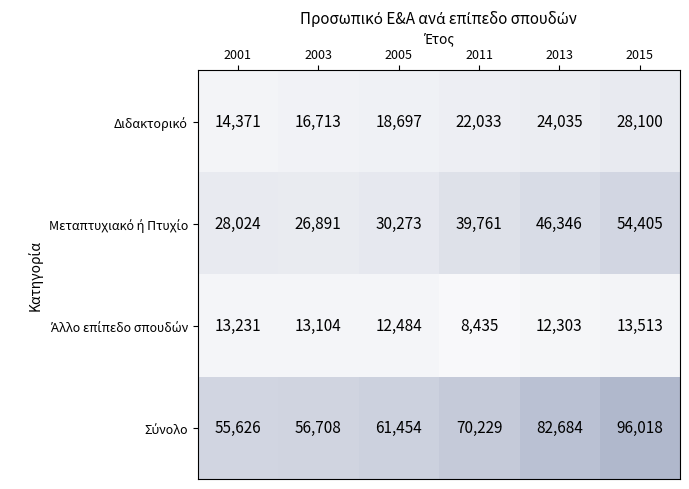

At which category does the chart reach its peak across all series?

2015